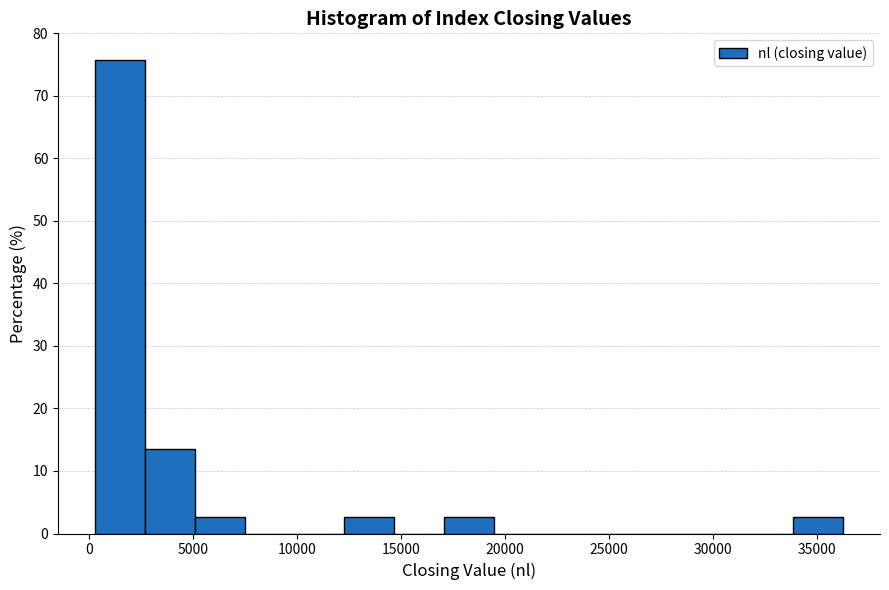

Reading left to right, transcribe this chart: for each bar, give the range it covers on the x-axis and its height. Neither the bar edges nor the heights are printed on the chart, so give them approximately, as read against the axes.

500 to 2500: 76
2500 to 5000: 14
5000 to 7500: 3
7500 to 10000: 0
10000 to 12500: 0
12500 to 14500: 3
14500 to 17000: 0
17000 to 19500: 3
19500 to 22000: 0
22000 to 24500: 0
24500 to 26500: 0
26500 to 29000: 0
29000 to 31500: 0
31500 to 34000: 0
34000 to 36000: 3